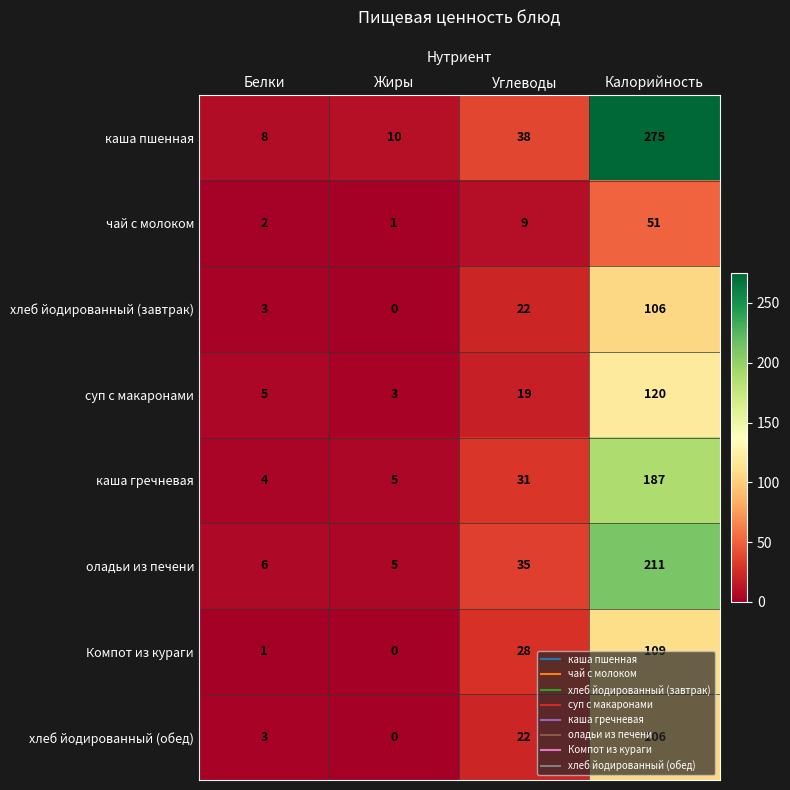

Which series changed the most between Белки and Калорийность?

каша пшенная